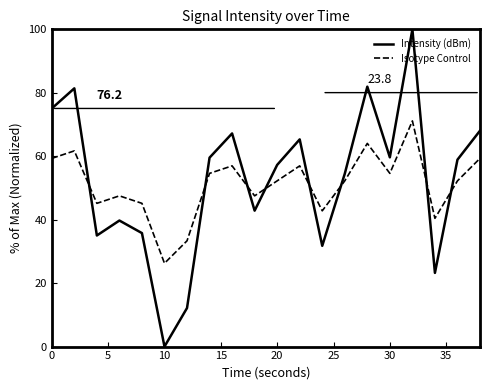

After their last crossing, which series has the higher values: Isotype Control or Intensity (dBm)?

Intensity (dBm)